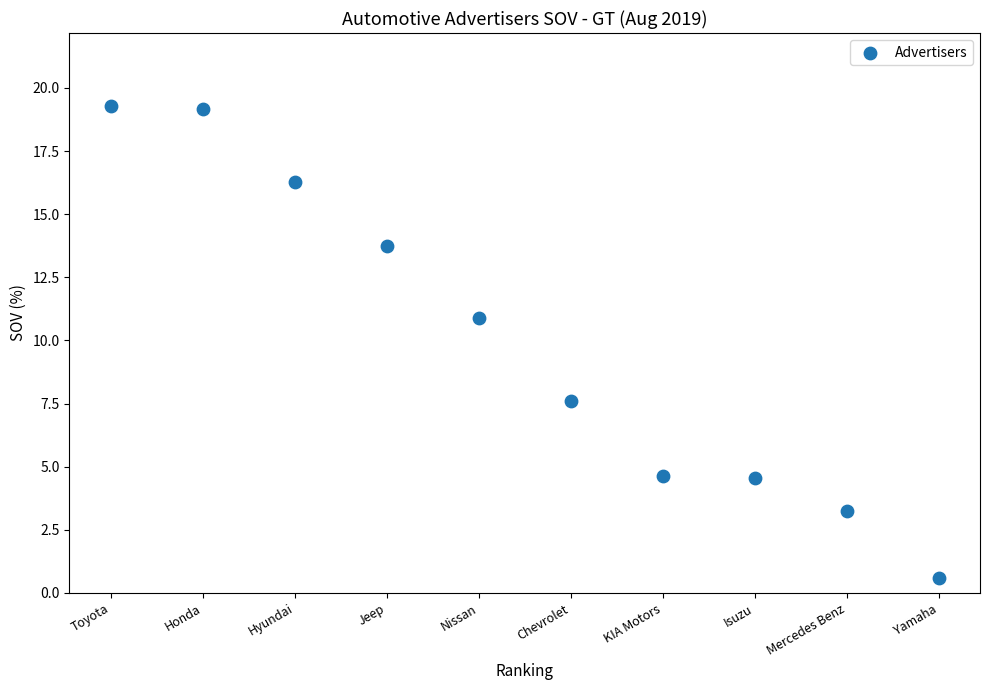

What is the average X value?

5.5